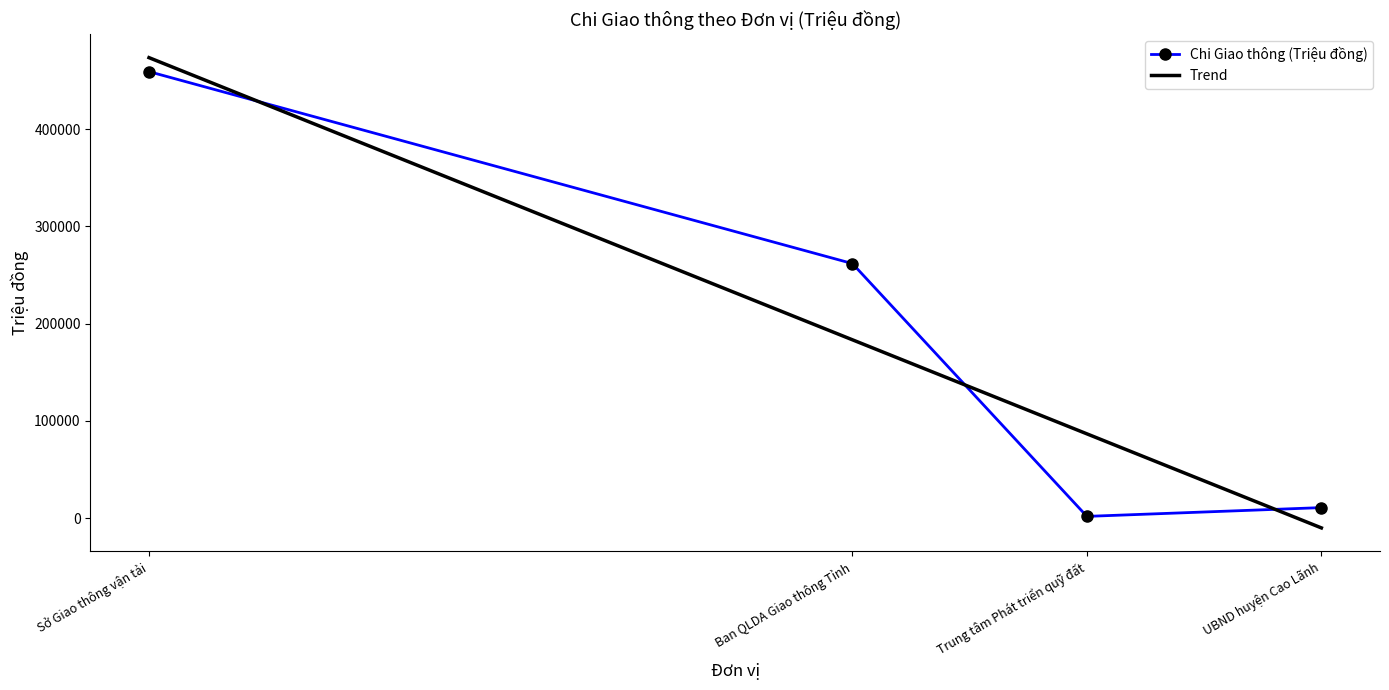

At how many categories does at least one series exceed 397854?

1